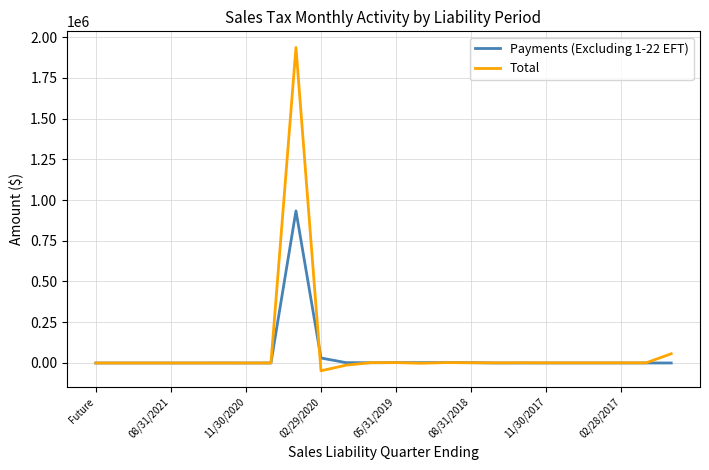

What is the lowest value of the Total series?

-47967.8